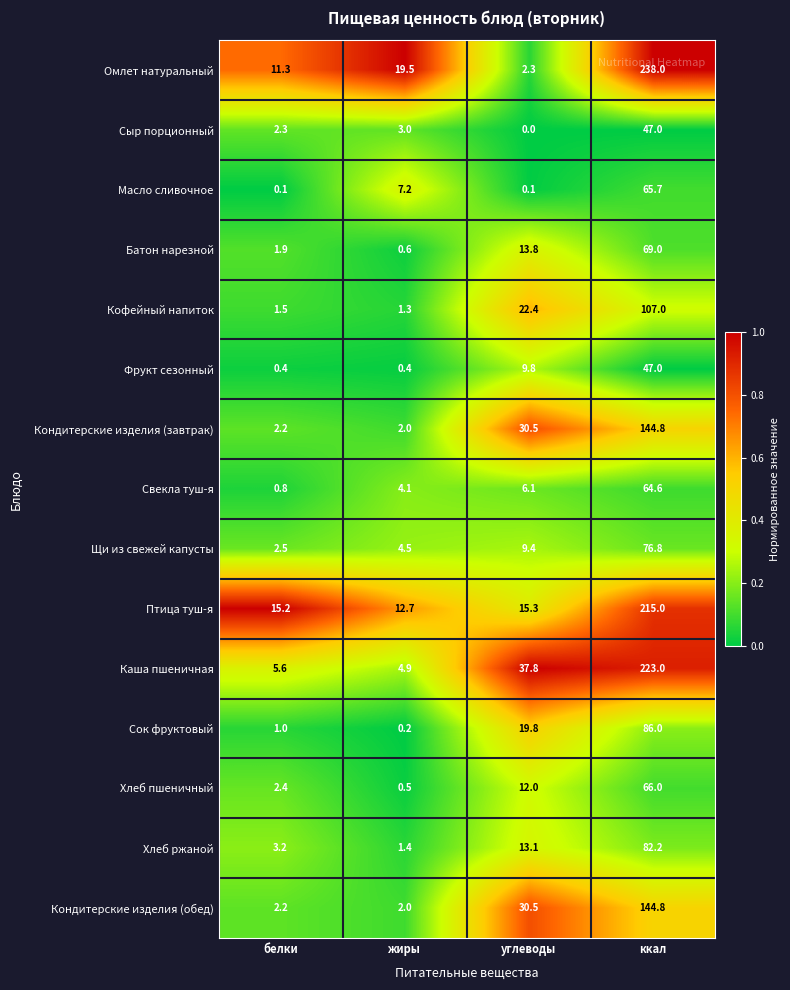

What is the total value across all series at белки?

52.6